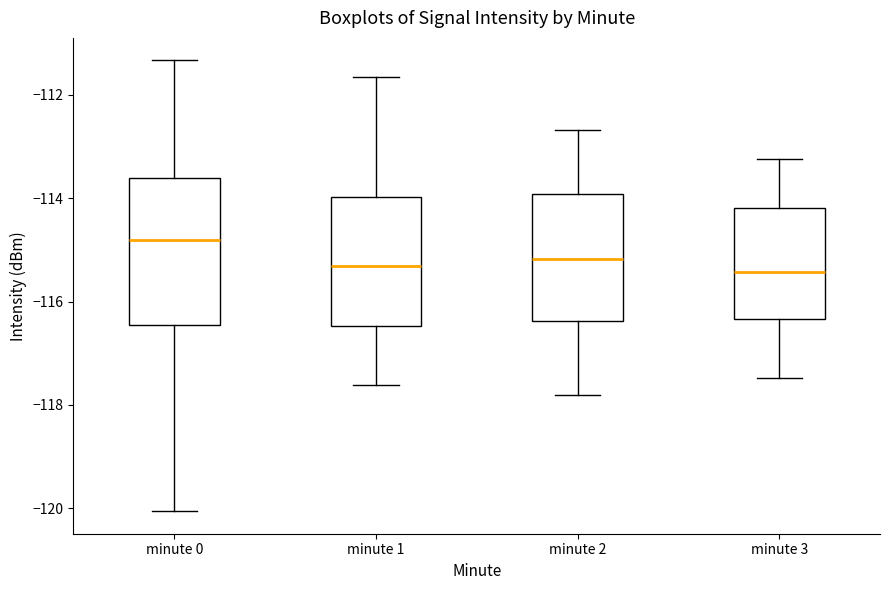

Reading left to right, read every box against the y-axis: the position of its median line, the range the box covers, and the ends of its whiskers. The values are not printed on the chart, so give them approximately, as read against the axis.

minute 0: median -114.8, box -116.4 to -113.6, whiskers -120.0 to -111.4
minute 1: median -115.4, box -116.4 to -114.0, whiskers -117.6 to -111.6
minute 2: median -115.2, box -116.4 to -114.0, whiskers -117.8 to -112.6
minute 3: median -115.4, box -116.4 to -114.2, whiskers -117.4 to -113.2